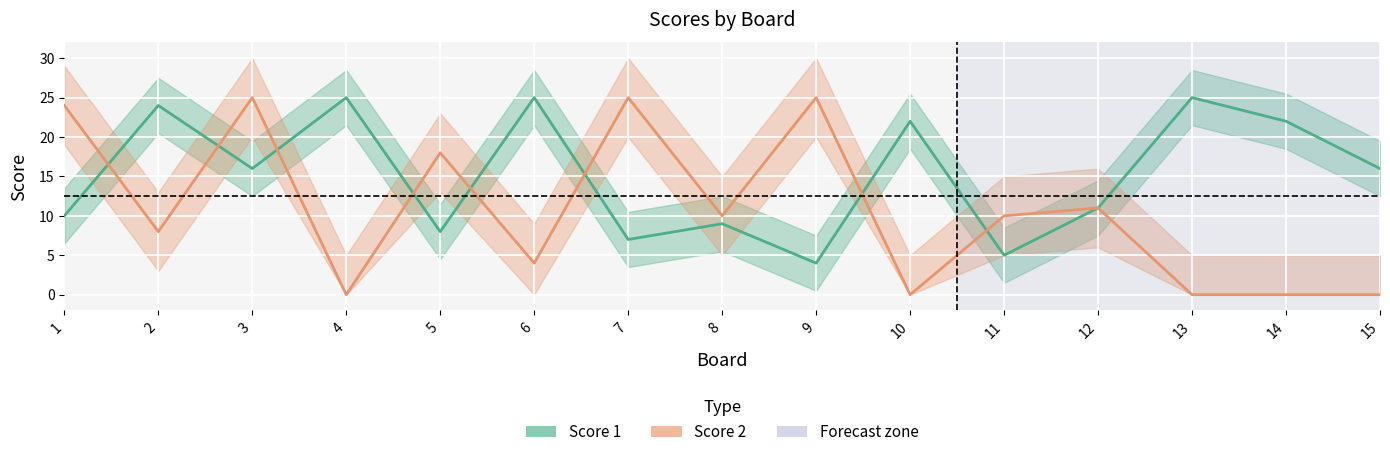

What value does the Score 1 series have at 2?

24